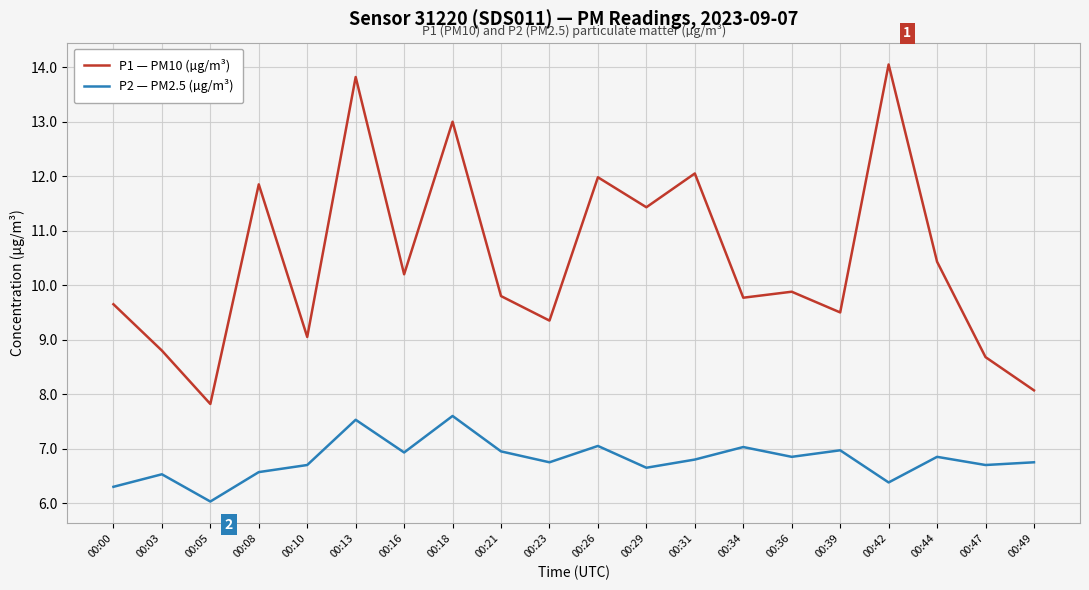

True or false: P1 — PM10 (µg/m³) and P2 — PM2.5 (µg/m³) intersect in this chart.

False